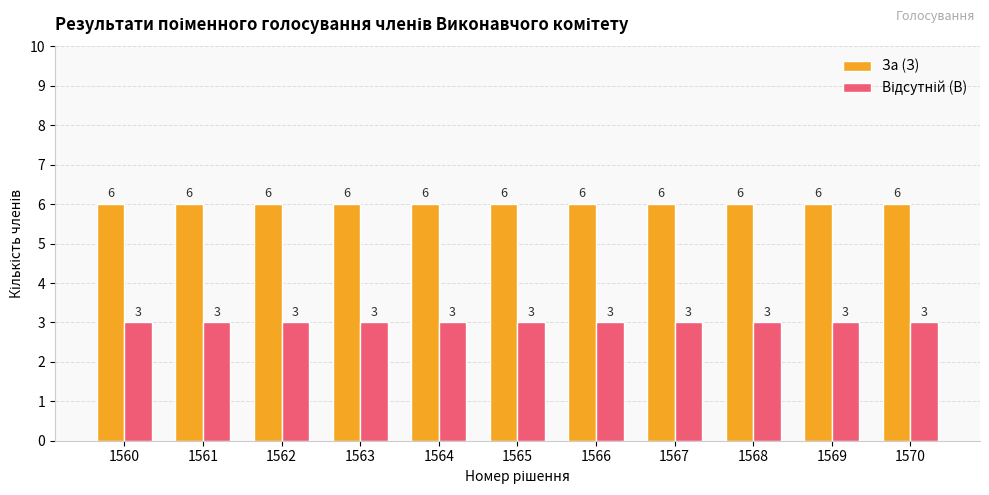

Read the За (З) value at 1561.

6